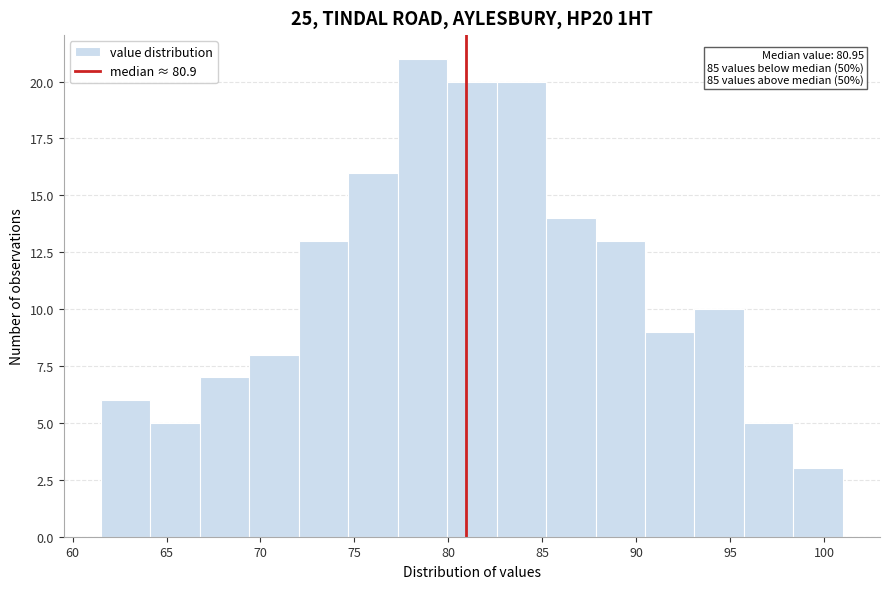

Over which range of the x-axis is the bar tallest?

77.5 to 80.0